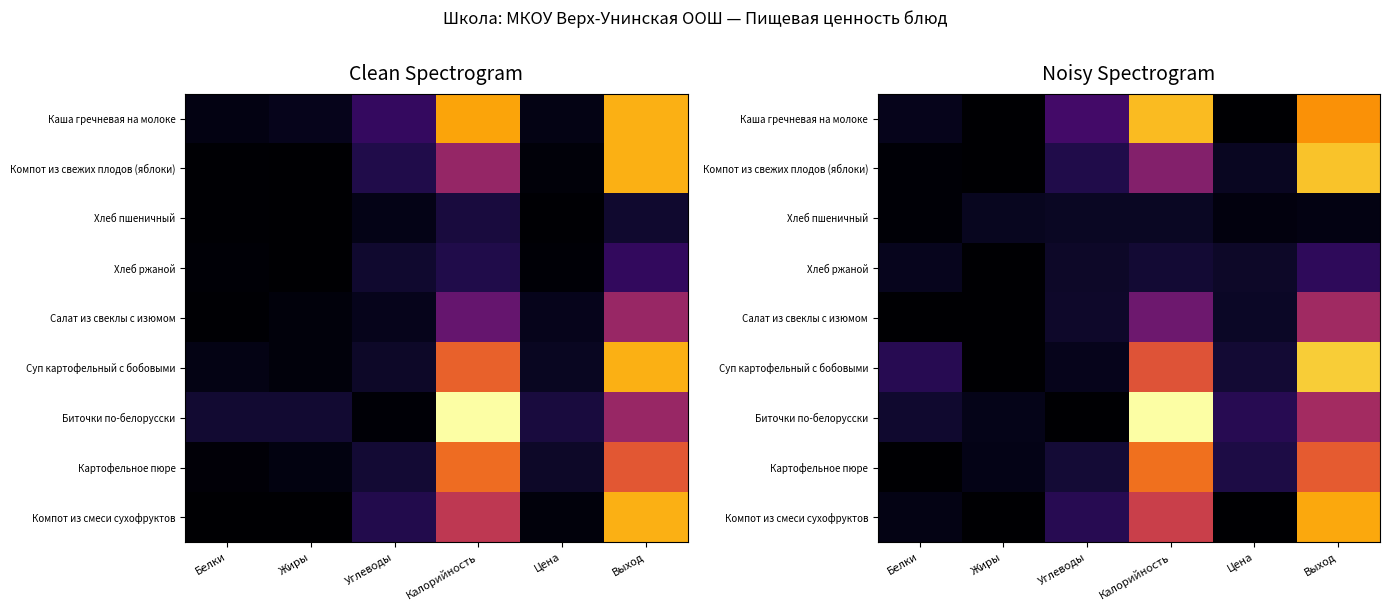

Count the number of categories in the chart.

6